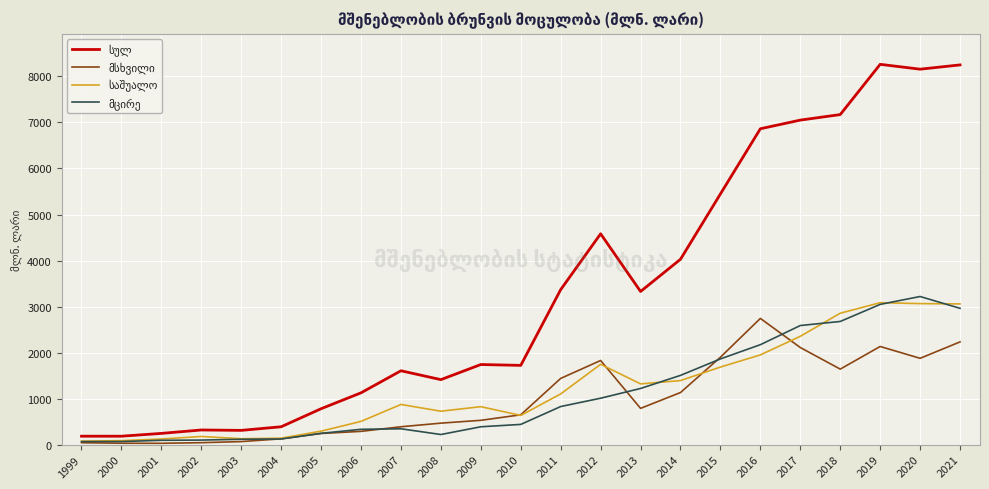

What is the total value across all series at 2006?

2251.0